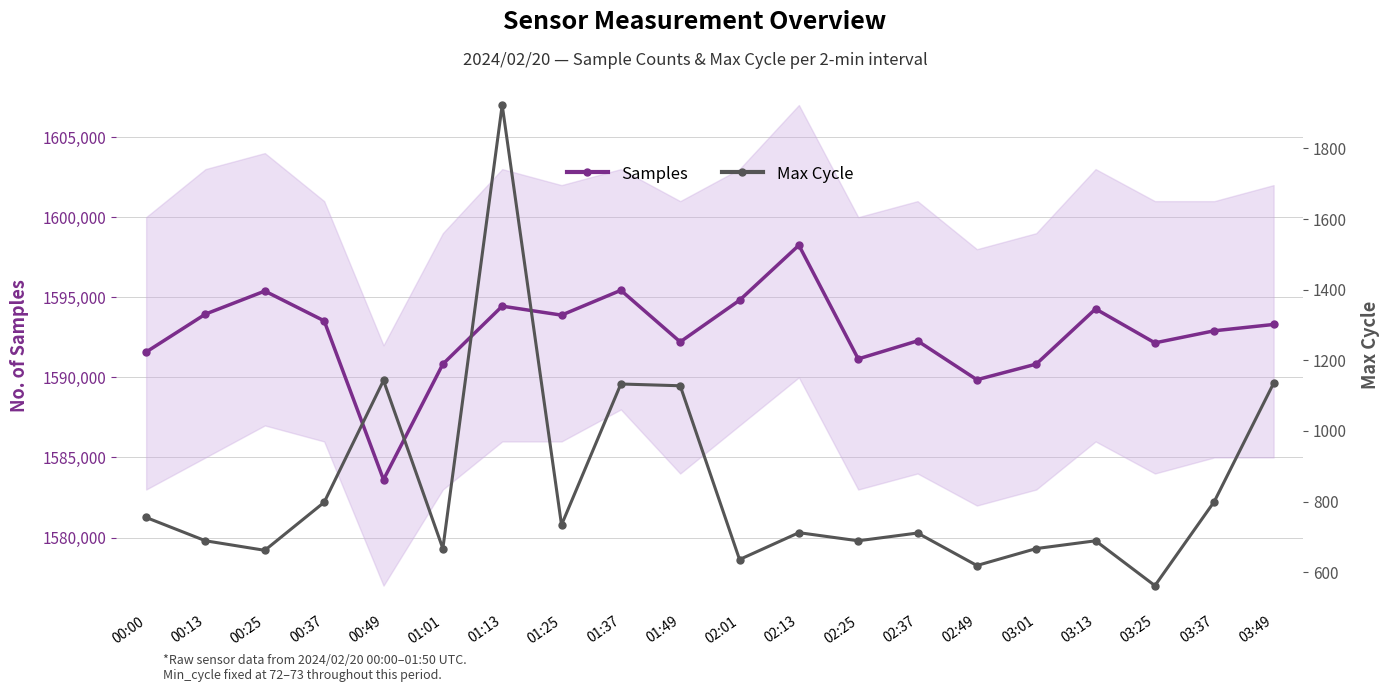

Reading left to right, list all the values displayed in this chart.

Samples: 00:00=1591583	00:13=1593951	00:25=1595388	00:37=1593528	00:49=1583616	01:01=1590829	01:13=1594445	01:25=1593886	01:37=1595436	01:49=1592215	02:01=1594813	02:13=1598248	02:25=1591153	02:37=1592278	02:49=1589853	03:01=1590829	03:13=1594274	03:25=1592154	03:37=1592908	03:49=1593303
Max Cycle: 00:00=755	00:13=689	00:25=662	00:37=798	00:49=1143	01:01=667	01:13=1923	01:25=734	01:37=1133	01:49=1128	02:01=636	02:13=712	02:25=689	02:37=711	02:49=619	03:01=667	03:13=689	03:25=562	03:37=800	03:49=1135